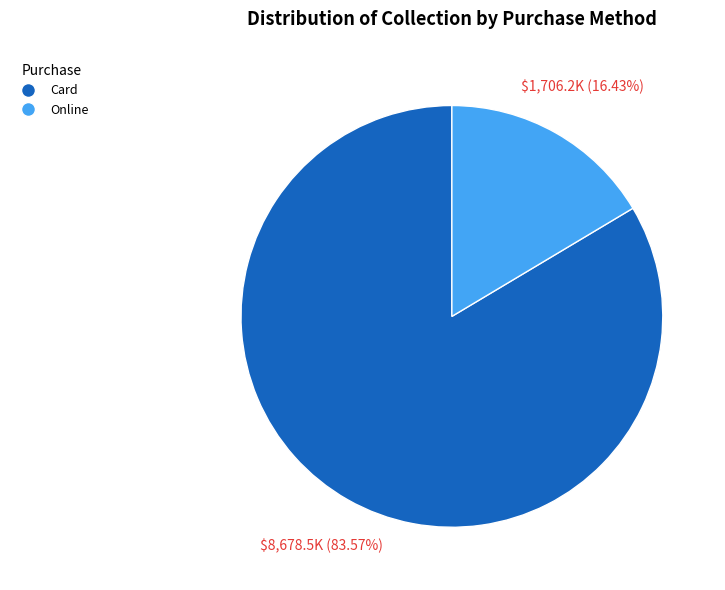

Which slice is the largest?

Card